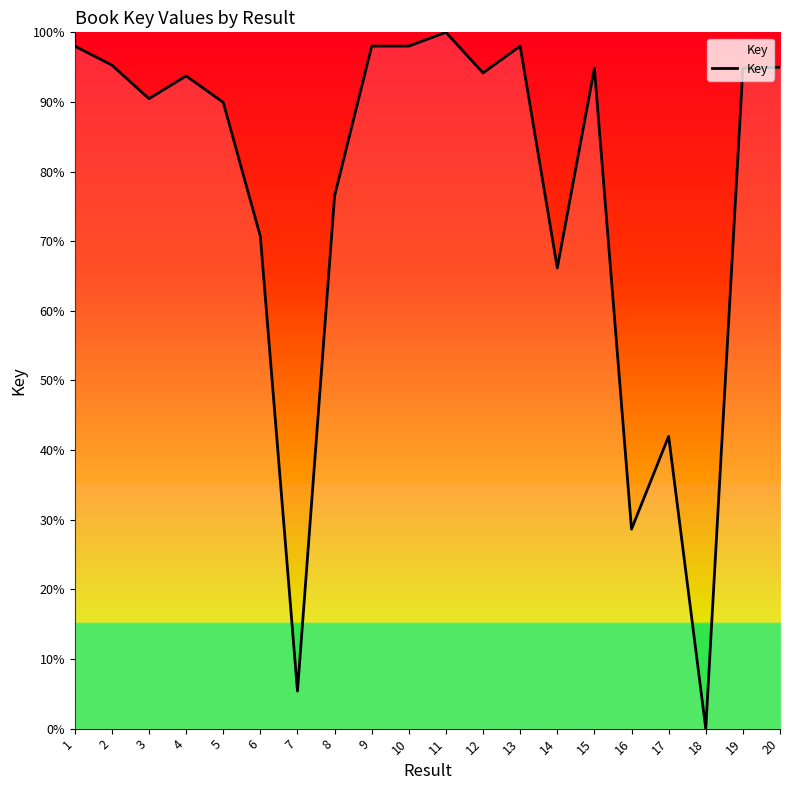

True or false: the data has more than 1 interior local peaks.

True